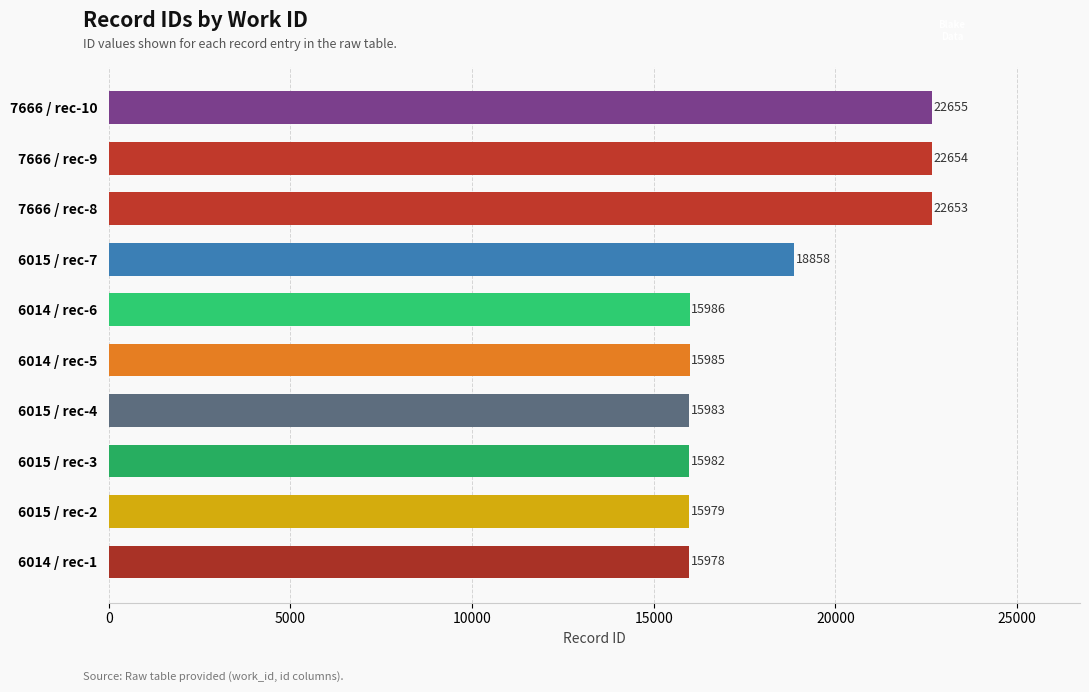

What is the average value?

18271